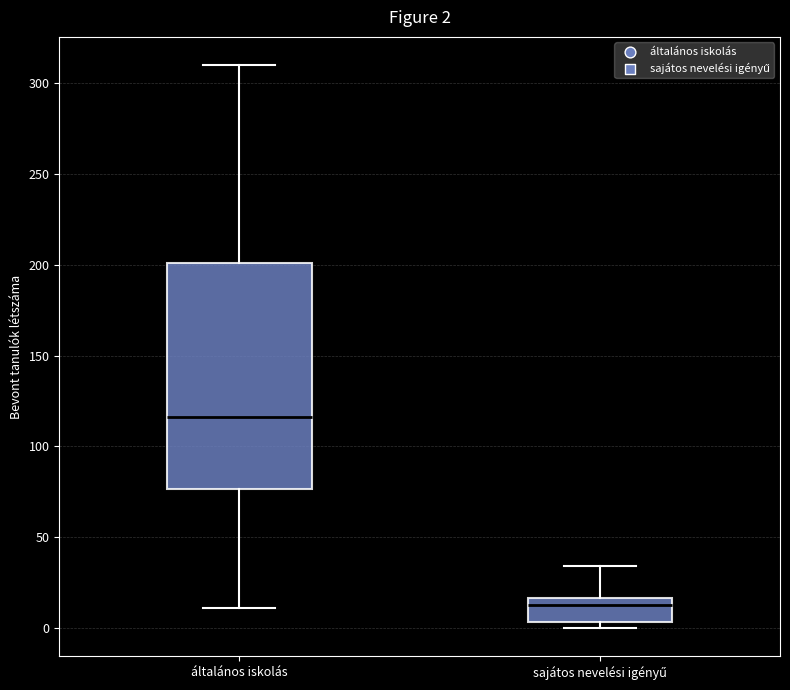

Which box's median line is the highest?

általános iskolás